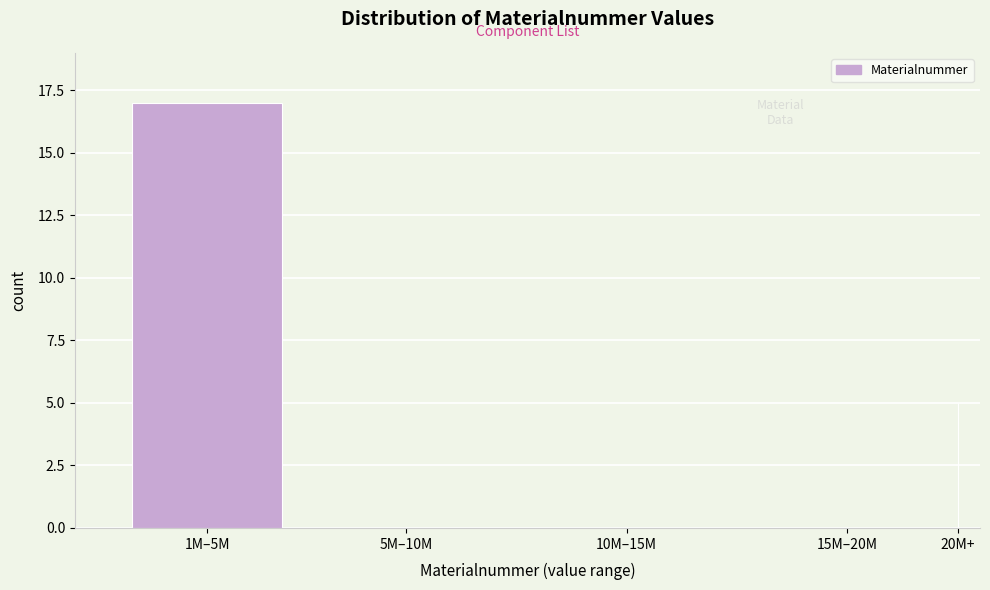

Reading left to right, list all the values displayed in this chart.

1M–5M=17	5M–10M=0	10M–15M=0	15M–20M=0	20M+=5